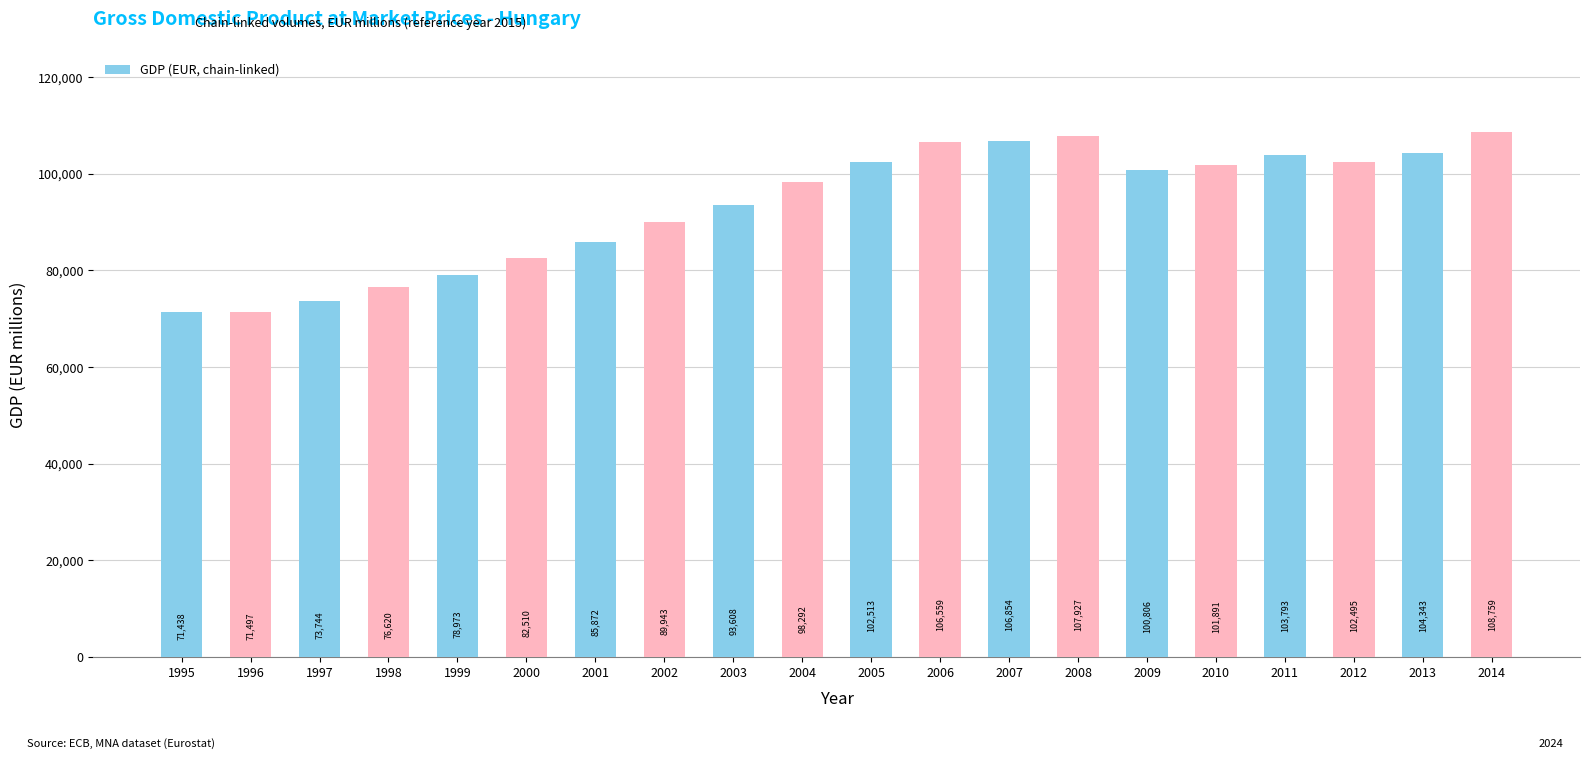

Rank the categories by value from highest to lowest.

2014, 2008, 2007, 2006, 2013, 2011, 2005, 2012, 2010, 2009, 2004, 2003, 2002, 2001, 2000, 1999, 1998, 1997, 1996, 1995